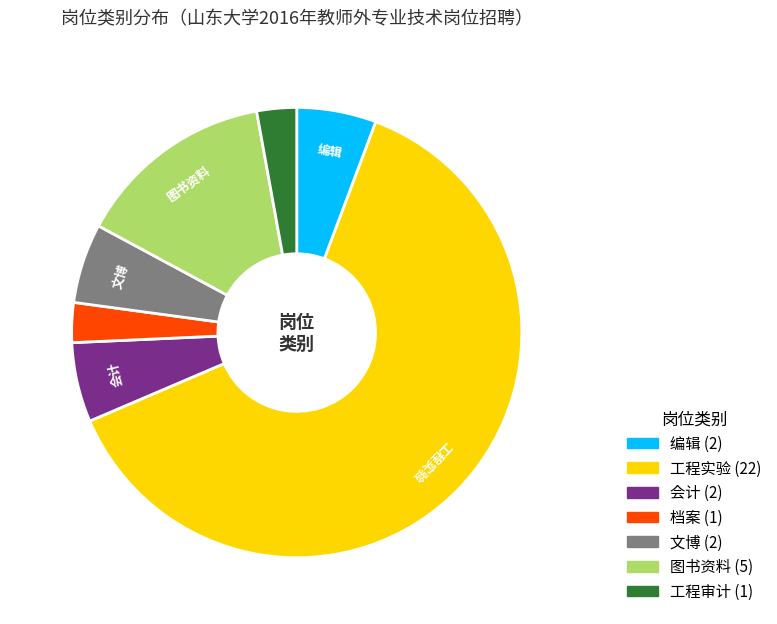

Is there any slice that represents more than half of the pie?

Yes